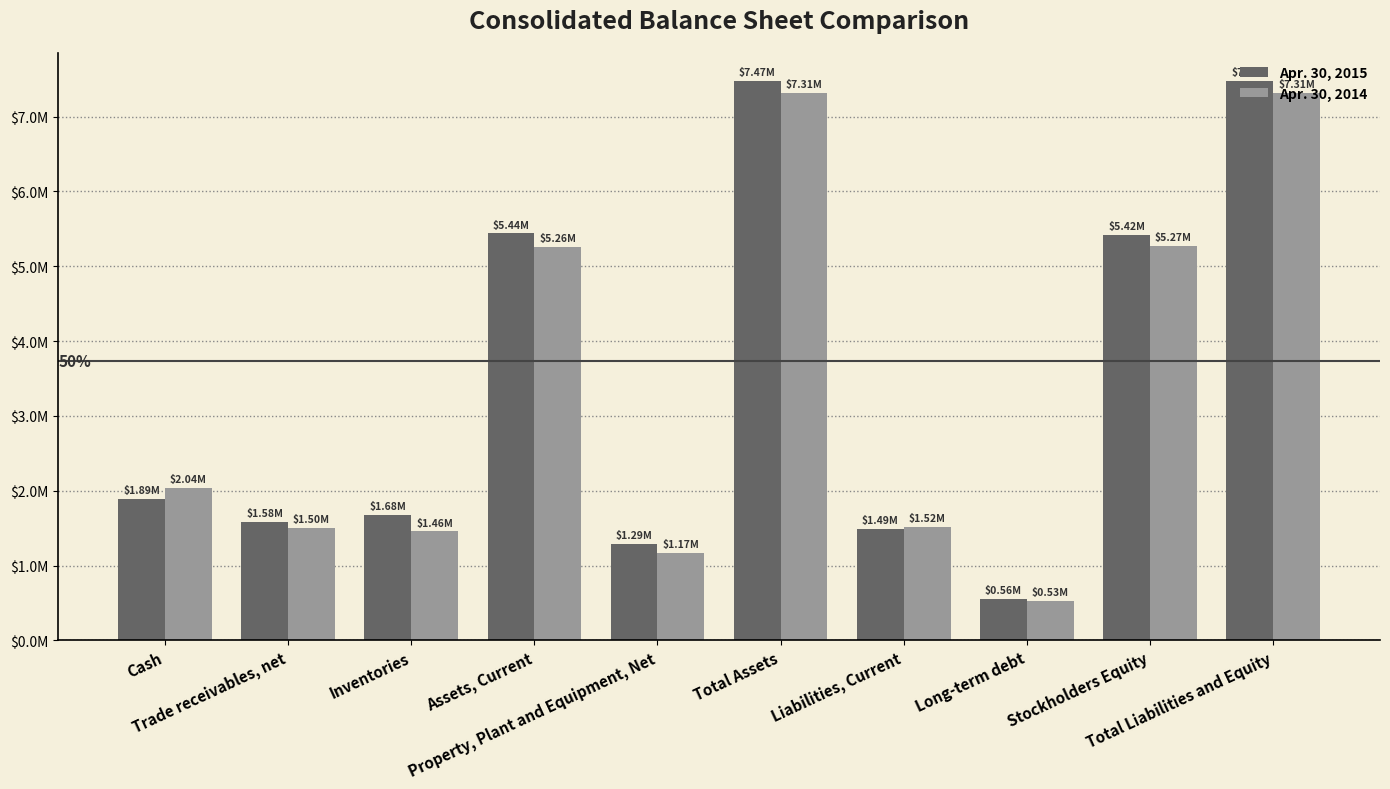

Which series has the widest spread of values?

Apr. 30, 2015